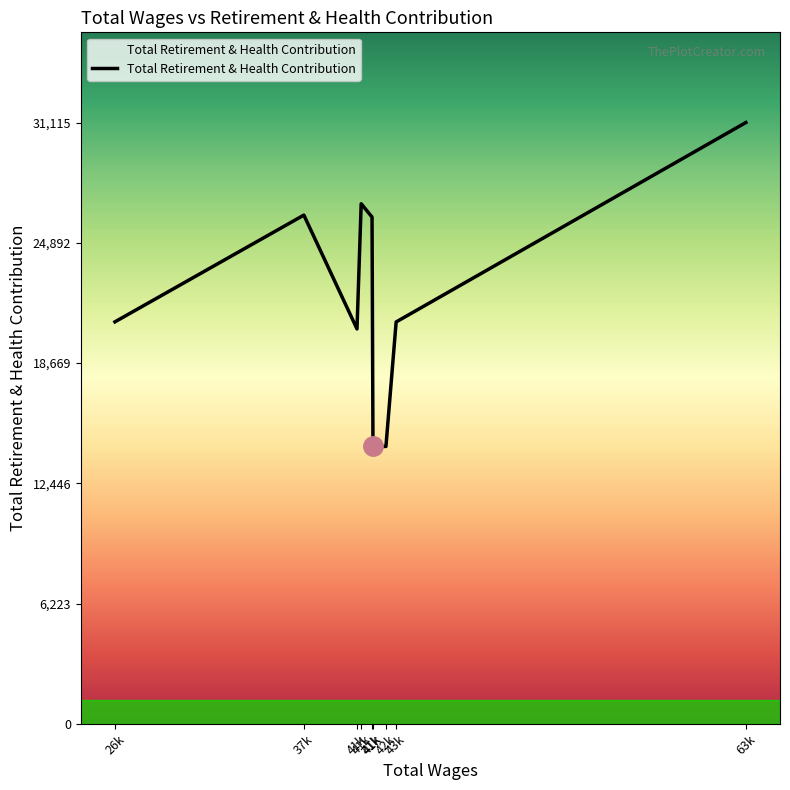

How many lines are shown in the chart?

1